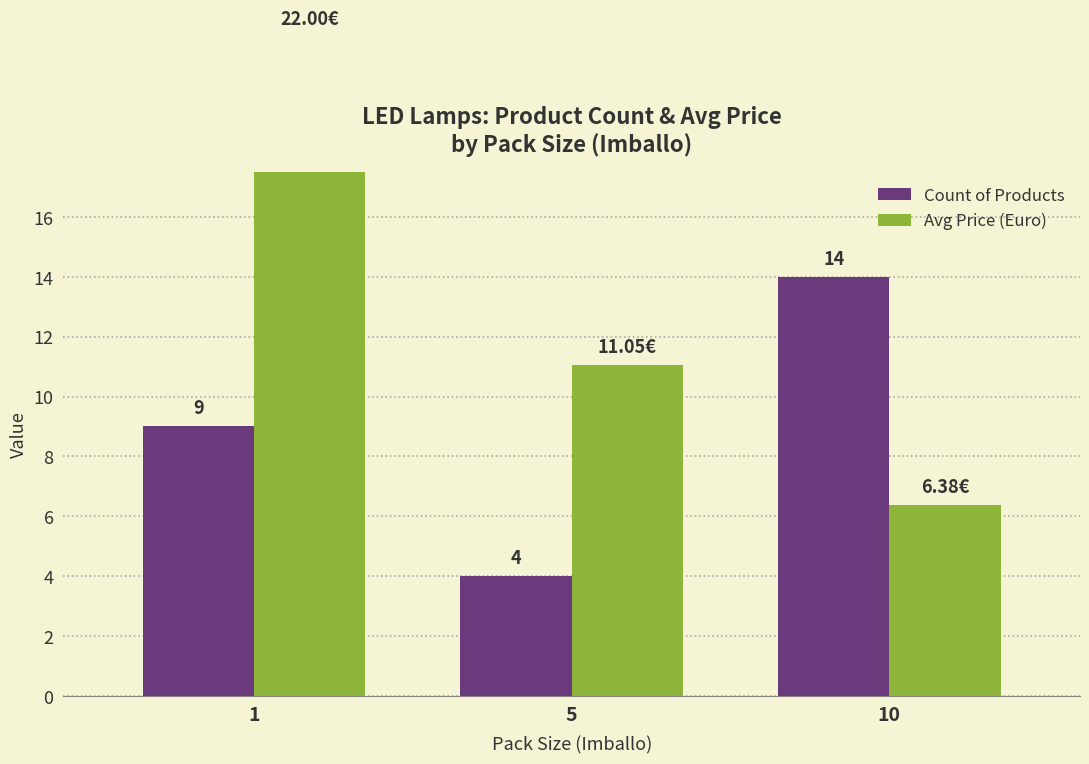

What is the spread (max minus min) of values at 1?

13.0